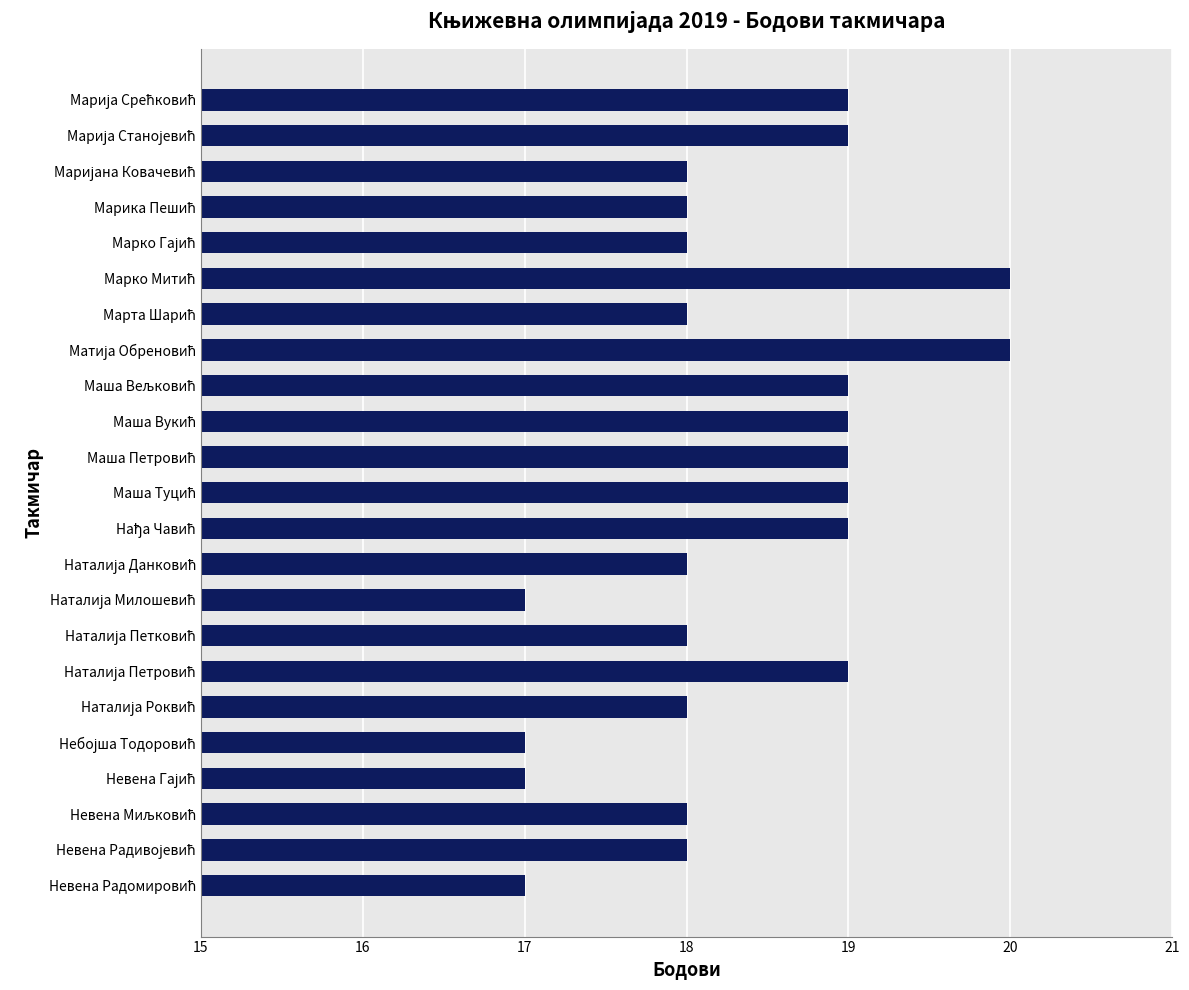

What is the smallest value displayed?

17